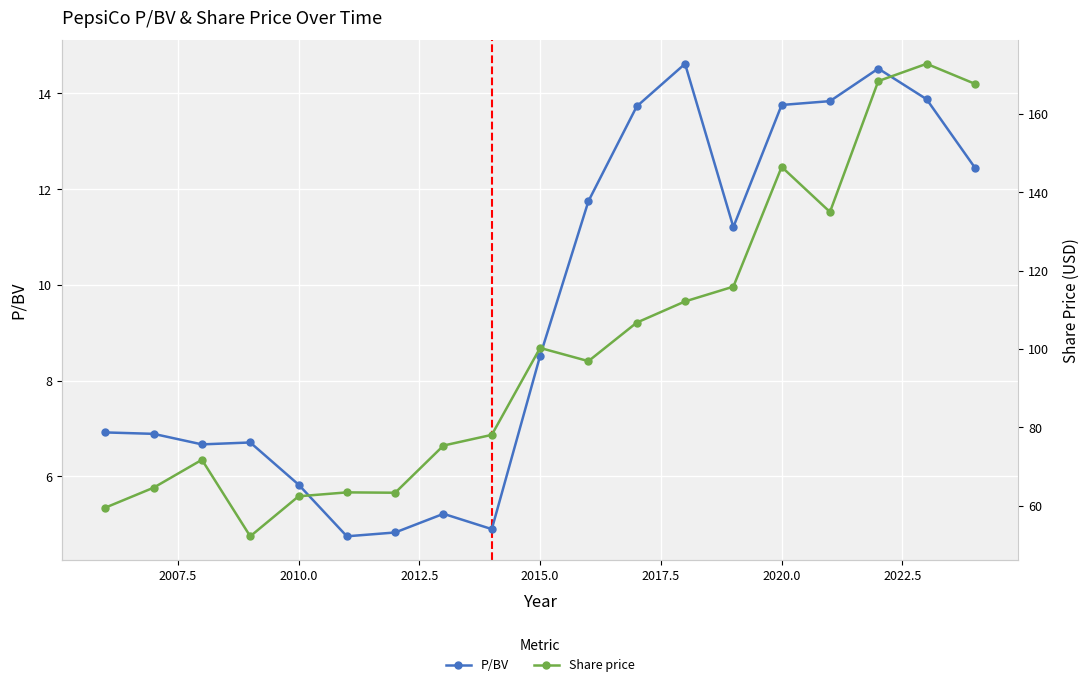

What is the difference between the second highest and minimum values in the P/BV series?

9.8